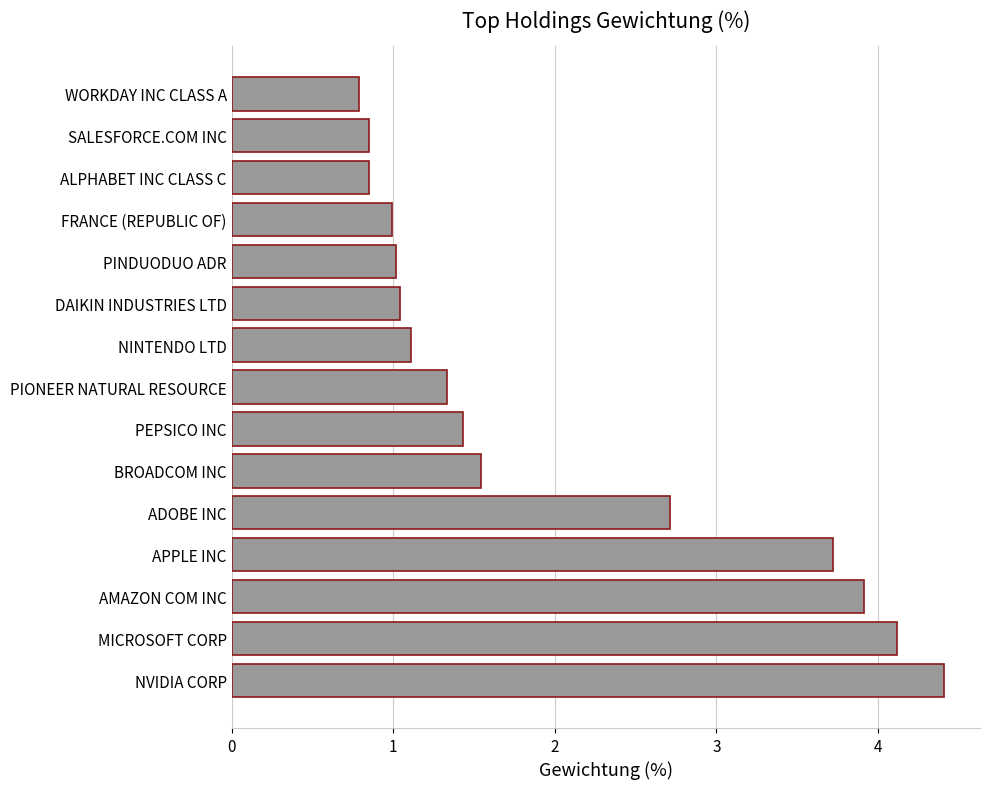

Approximately how many times larger is the value at MICROSOFT CORP compared to APPLE INC?

1.1